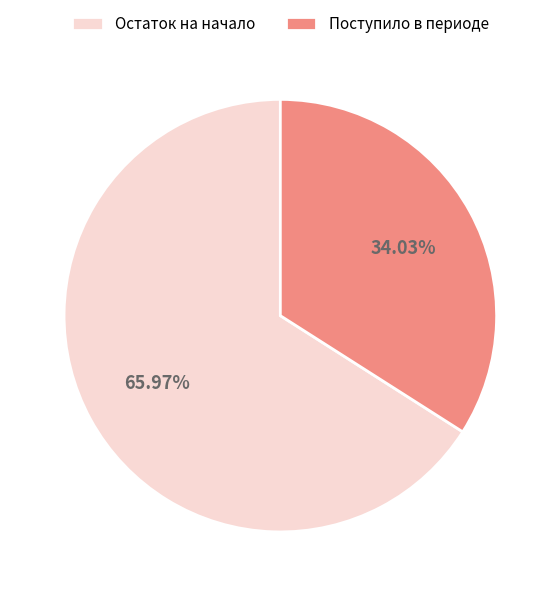

Rank the categories by value from lowest to highest.

Поступило в периоде, Остаток на начало